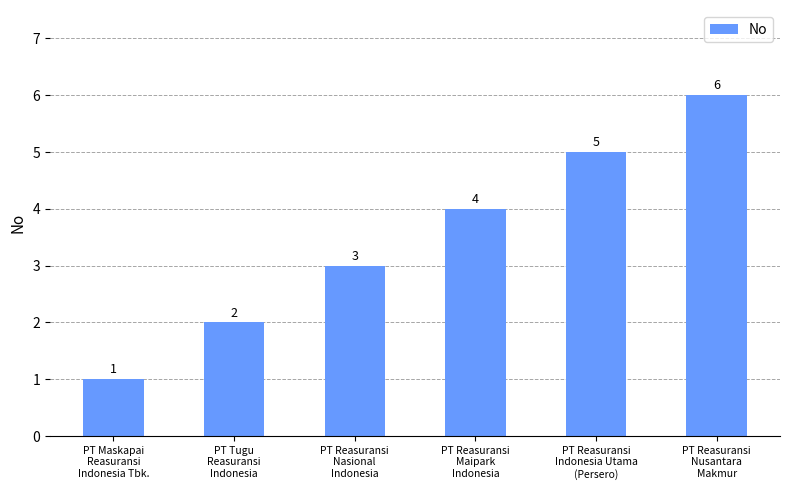

What is the change in value from PT Maskapai
Reasuransi
Indonesia Tbk. to PT Tugu
Reasuransi
Indonesia?

+1